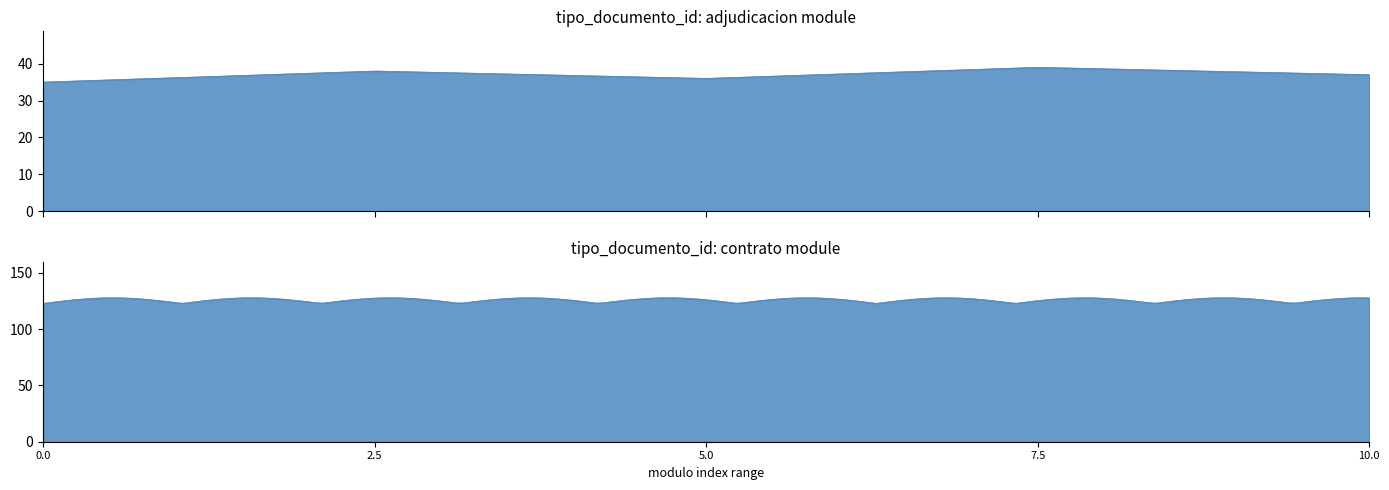

True or false: the data has more than 0 interior local peaks.

True